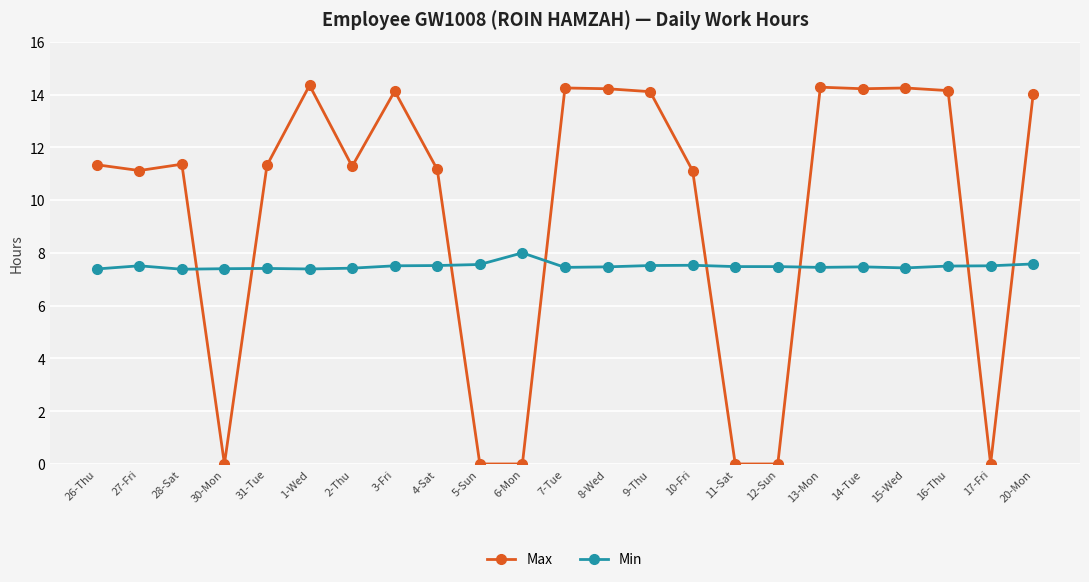

Rank the series by their maximum value, from lowest to highest.

Min, Max